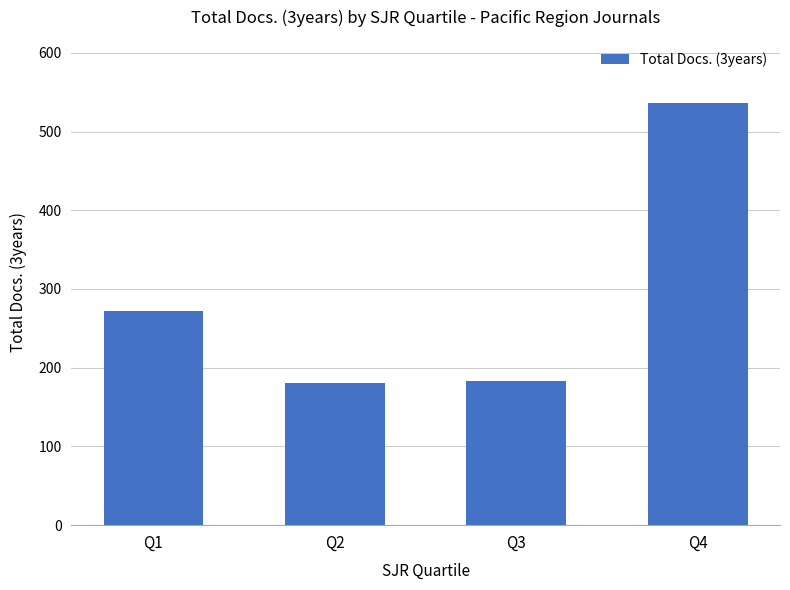

What is the ratio of the value at Q2 to the value at Q1?

0.7